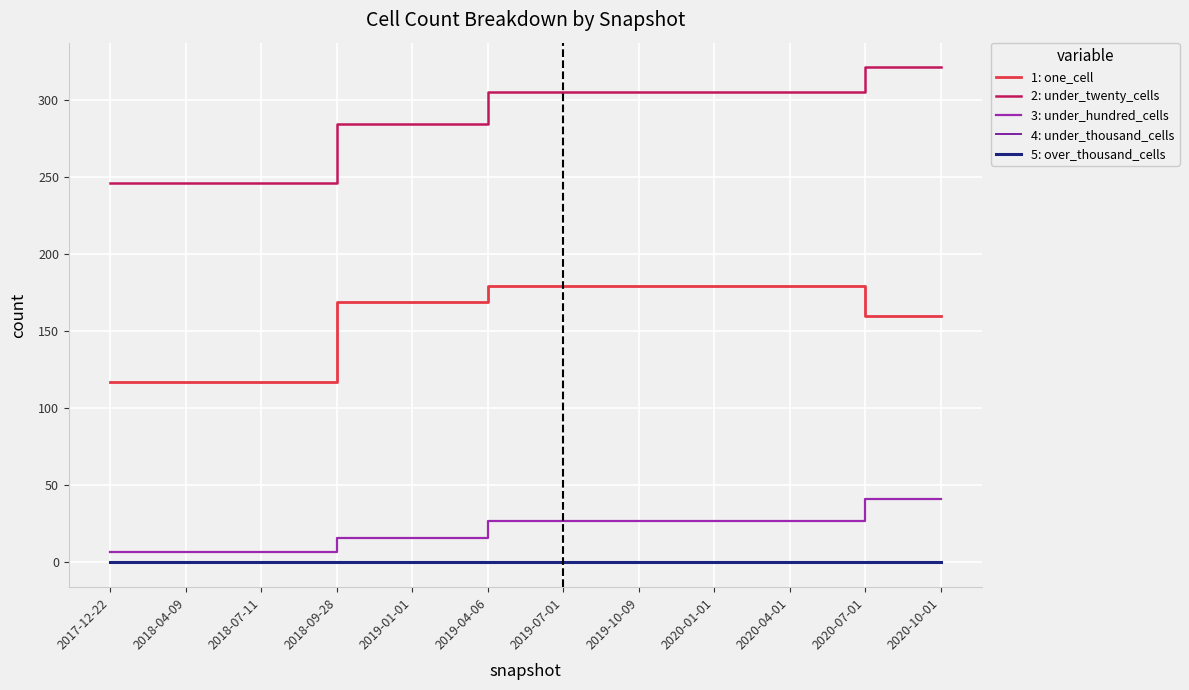

Does the chart display data point markers on the line(s)?

No